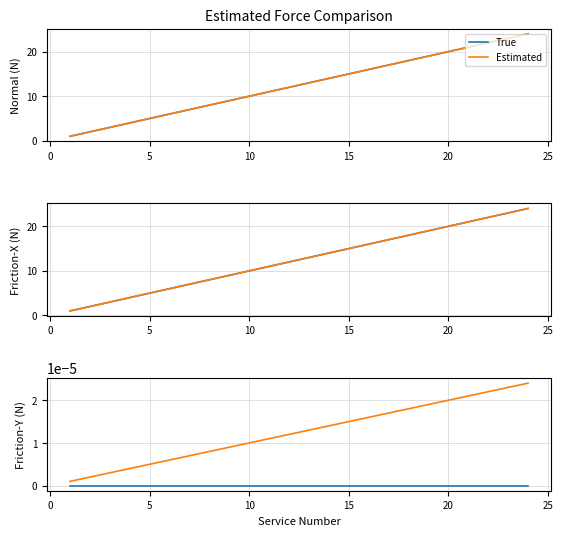

What is the label of the 20th point from the left?

20